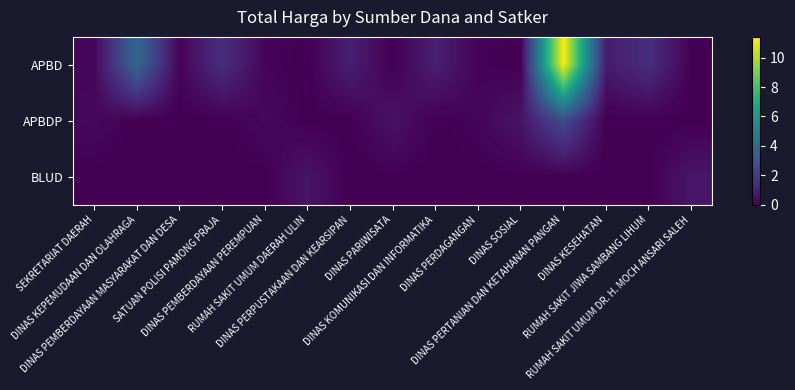

Which series has the largest range (max minus min)?

APBD